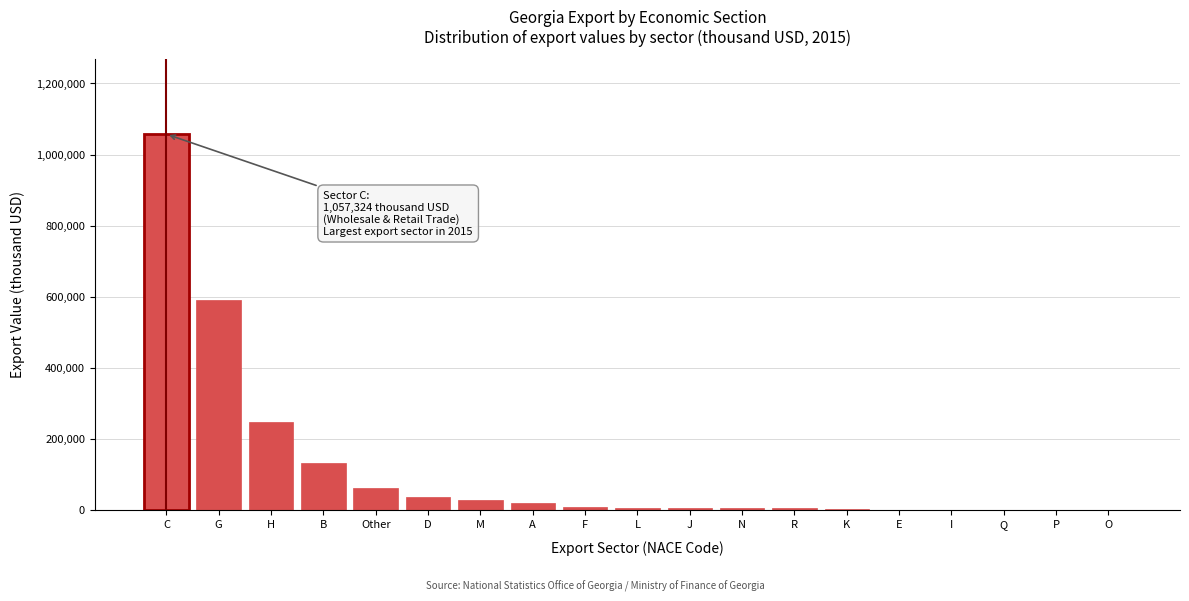

Between M and C, which is larger?

C